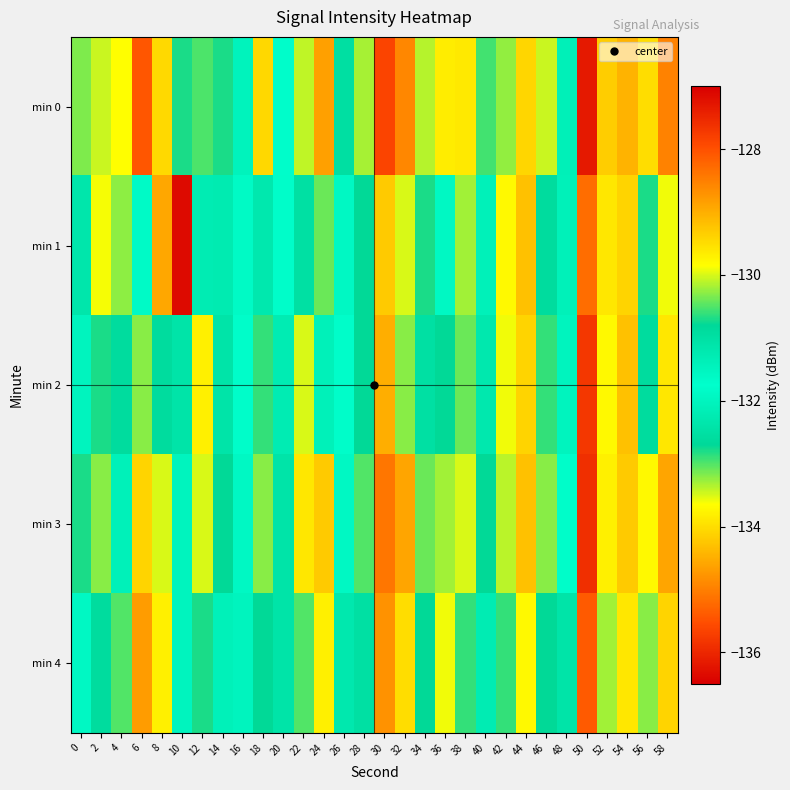

At which category is the sum across all series the highest?

36